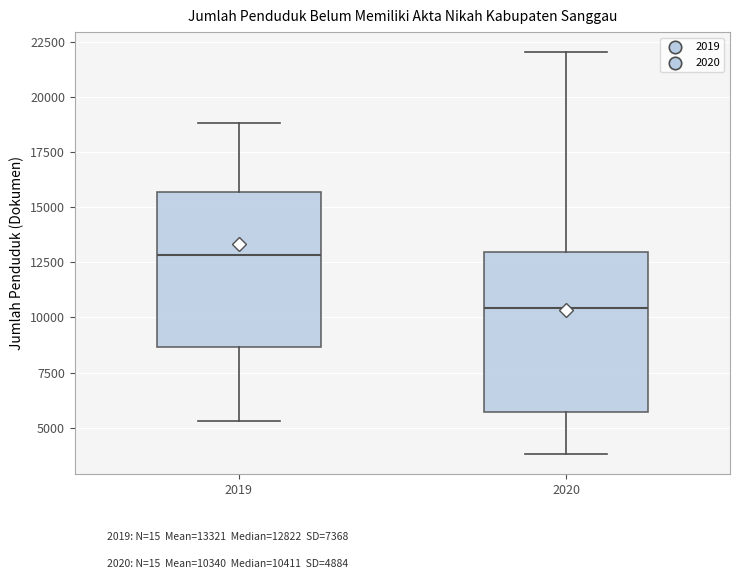

Which box has the highest median line?

2019